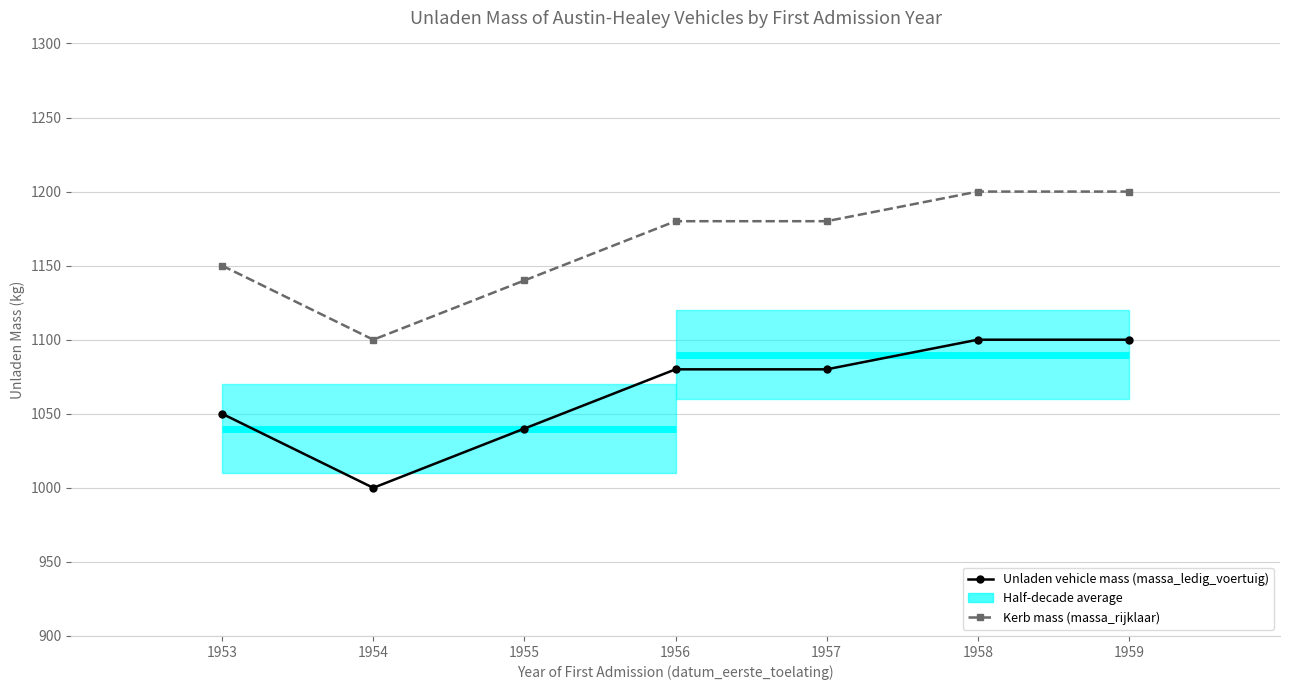

Which series has the largest range (max minus min)?

Unladen vehicle mass (massa_ledig_voertuig)